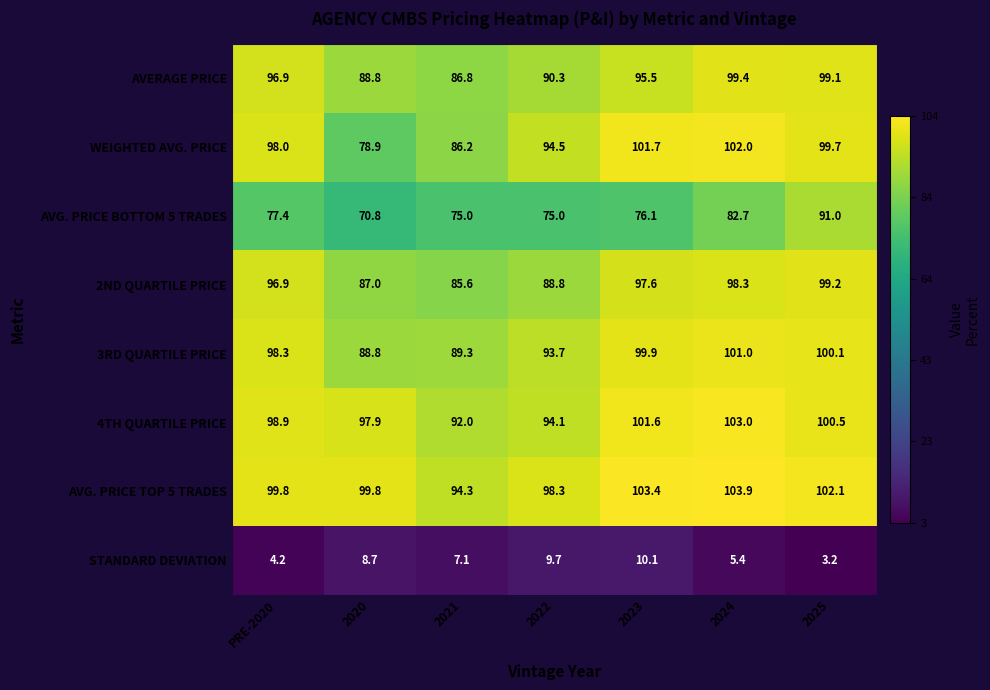

At which label does 4TH QUARTILE PRICE first exceed 98?

PRE-2020